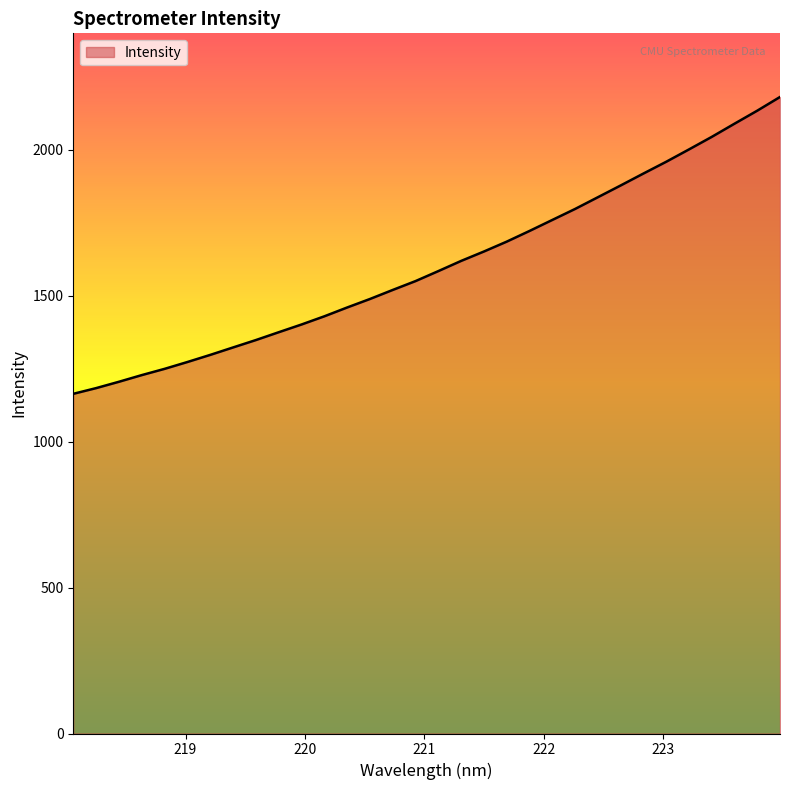

What is the greatest value displayed?

2181.7